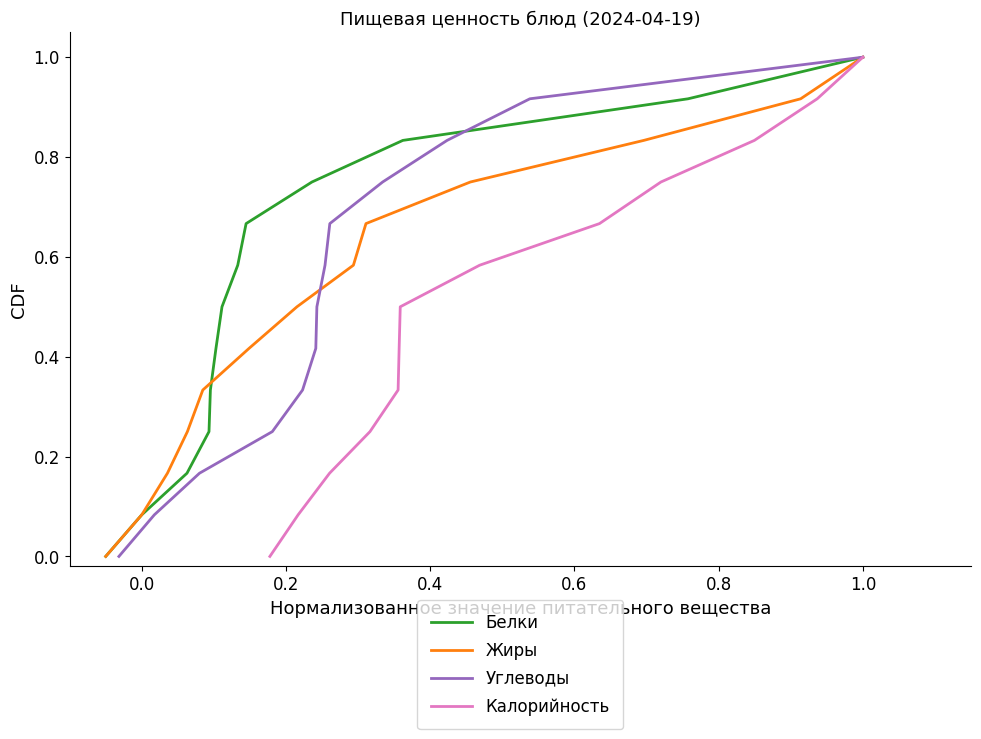

Which series has the largest total across all categories?

Белки